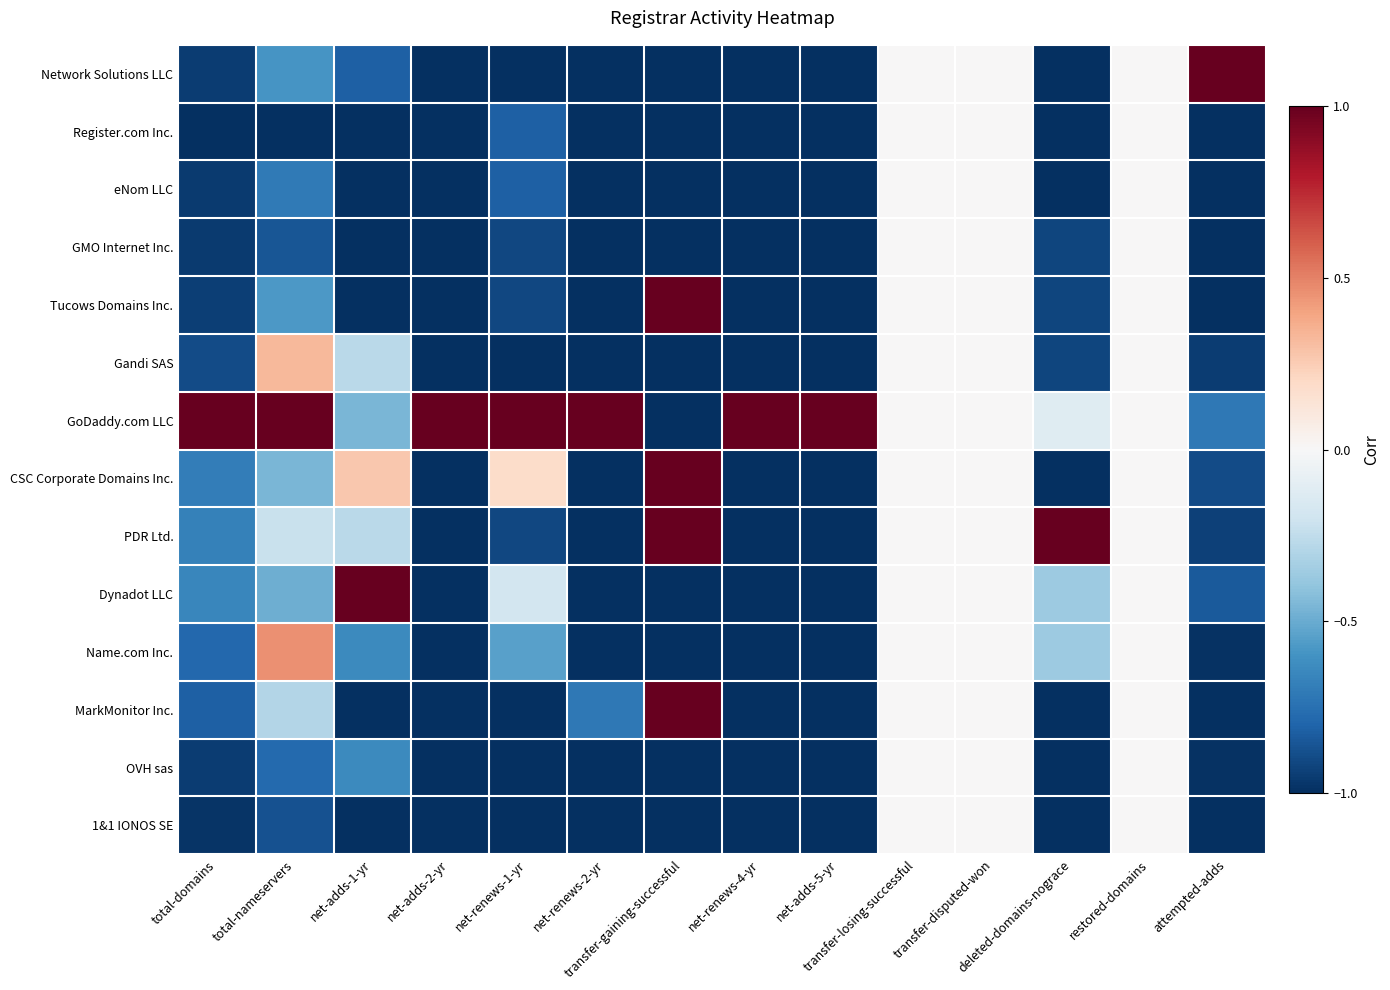

What is the total value across all series at transfer-gaining-successful?

-6.0